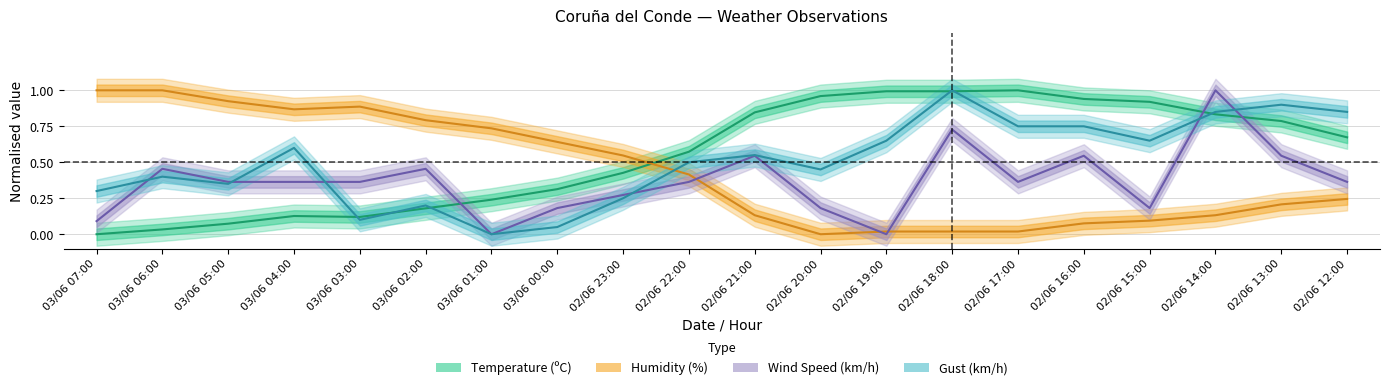

Which category has the lowest value across all series?

03/06 07:00